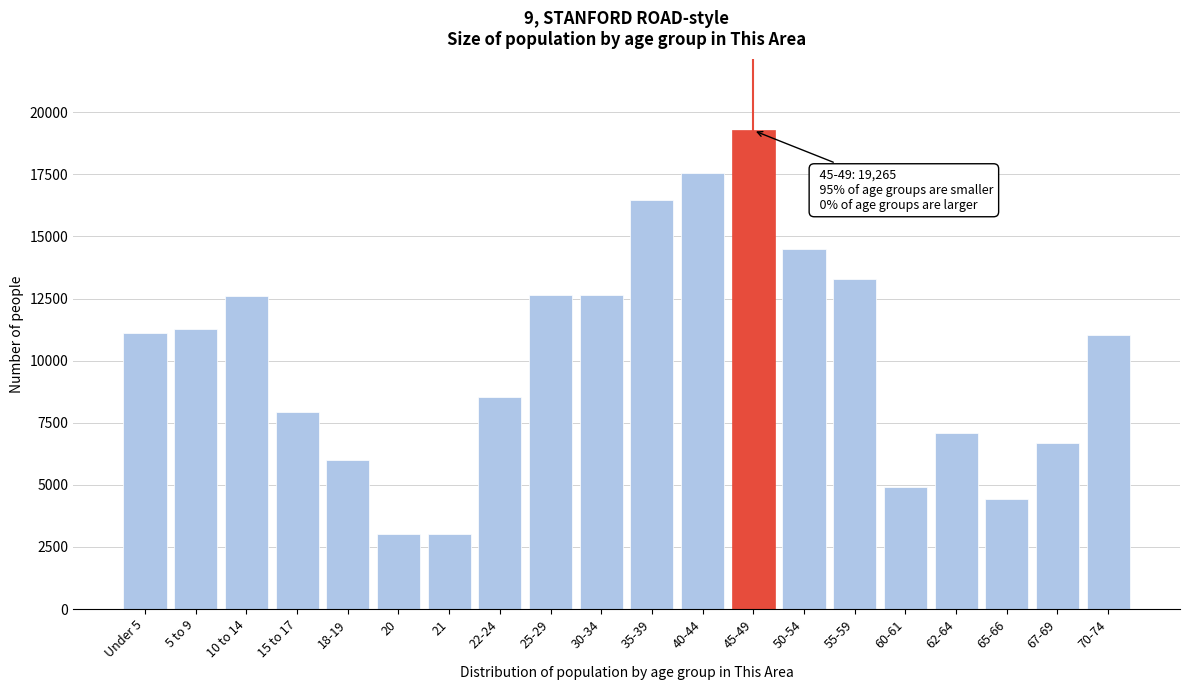

Which category has the highest value across all series?

45-49